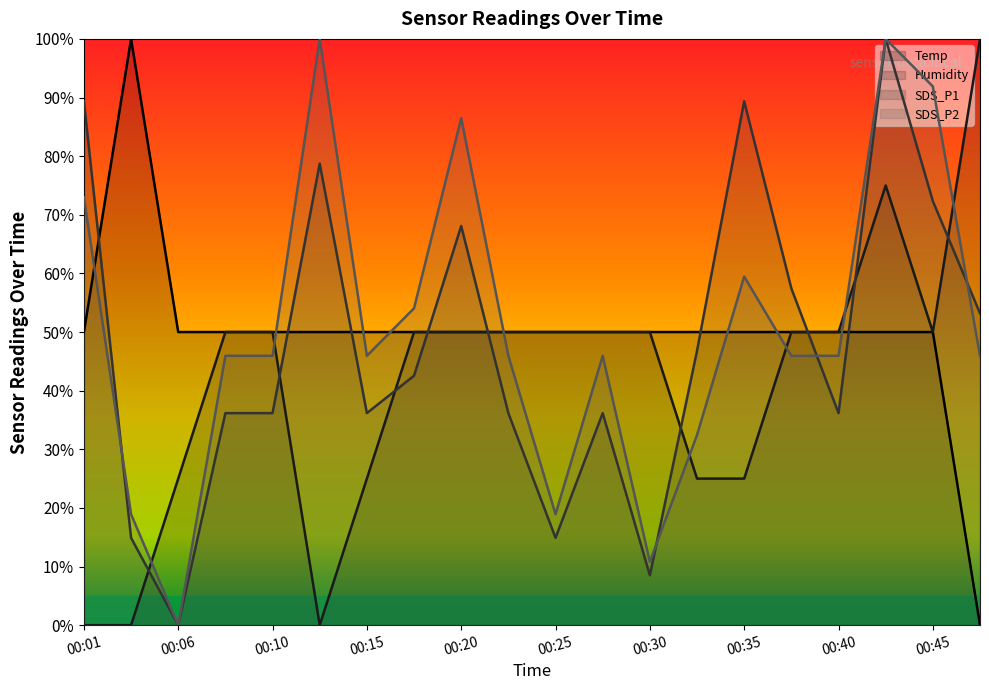

At which category does SDS_P1 reach its first local valley?

00:06